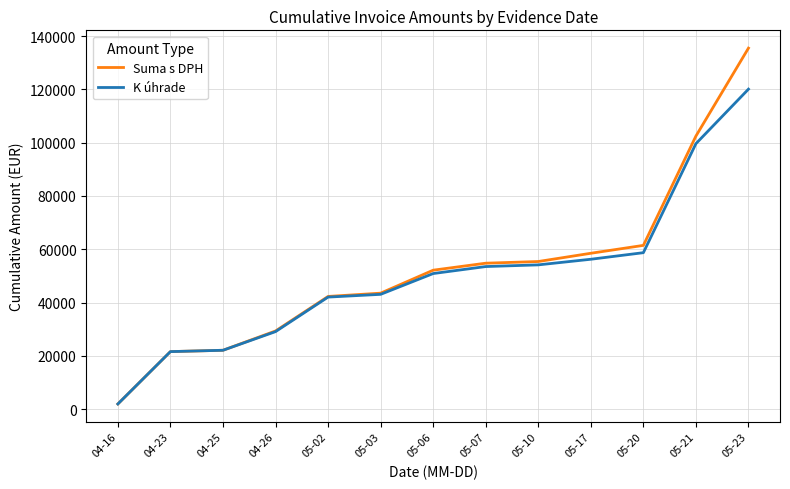

Where is Suma s DPH nearest to the value 68704?

05-20